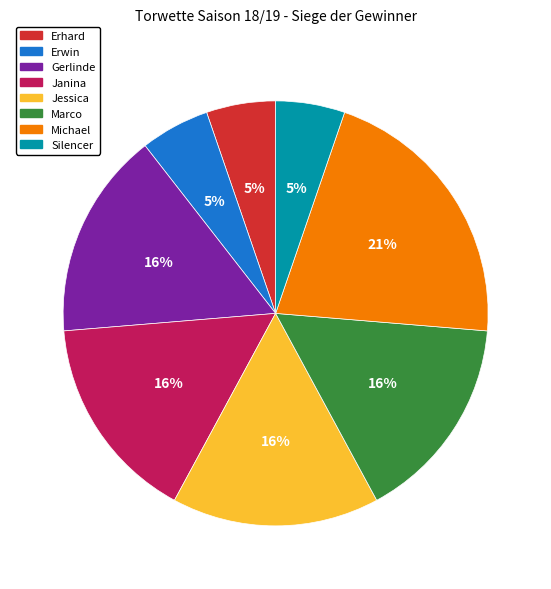

How many slices are in this pie chart?

8